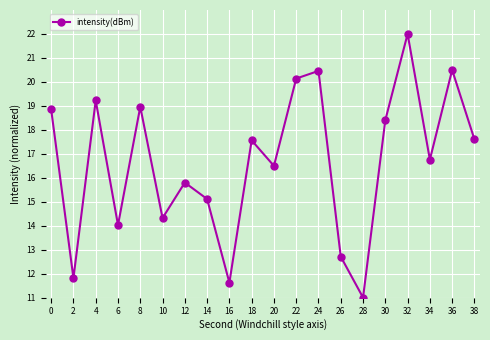

How many series are shown in this chart?

1